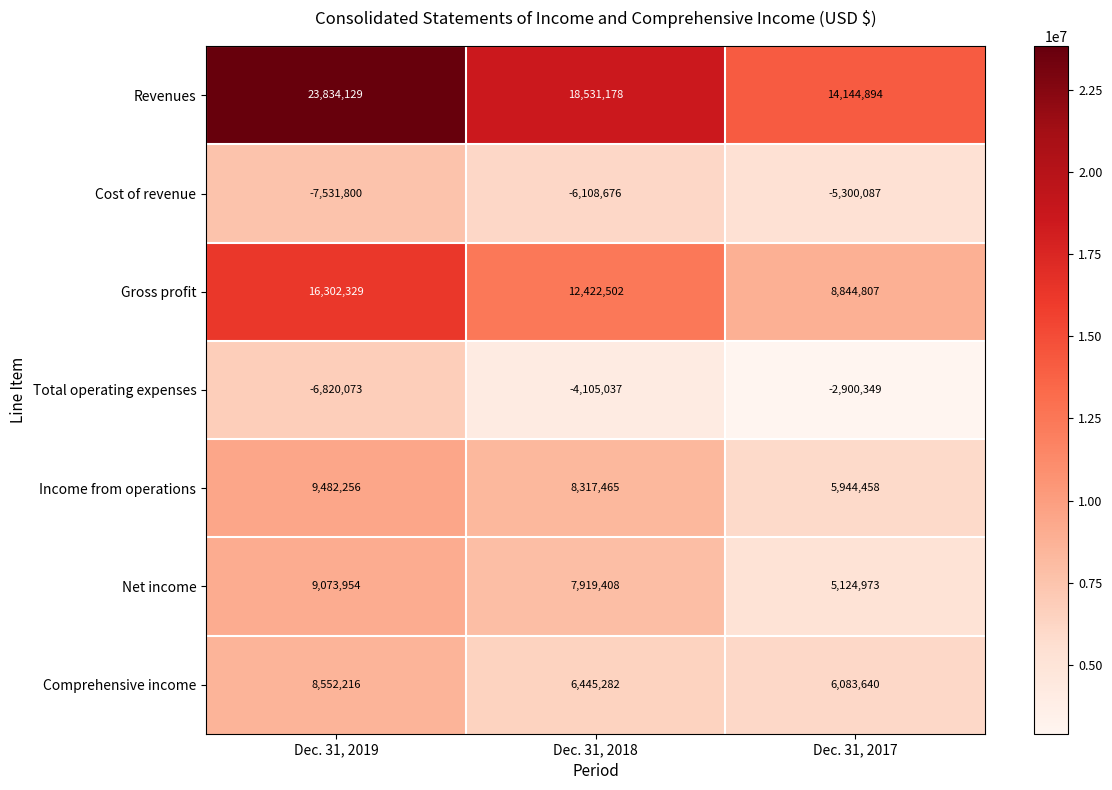

How many categories are shown in the chart?

3